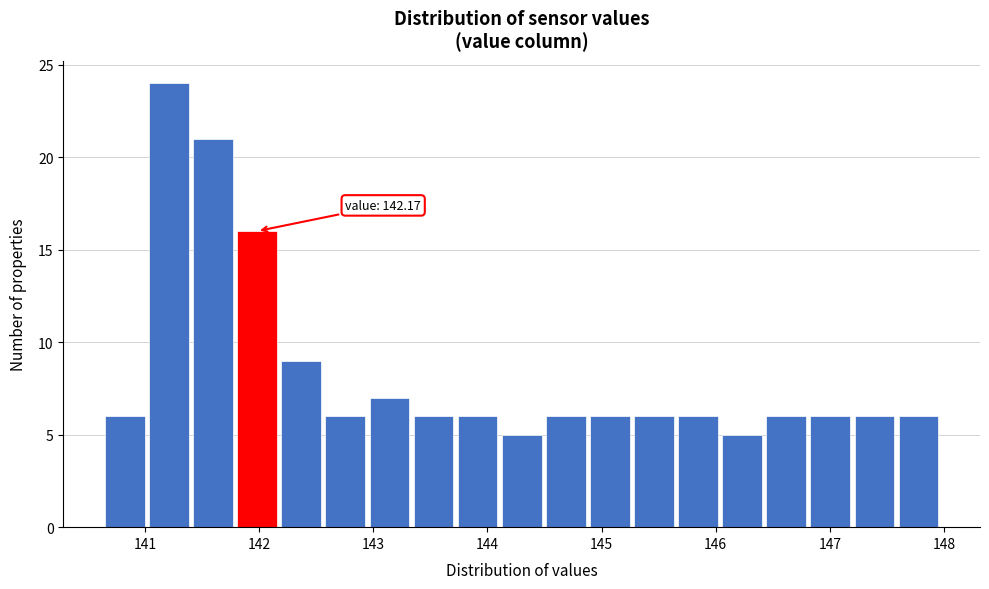

Read against the x-axis, roughly where is the centre of the tallest bar?

141.2